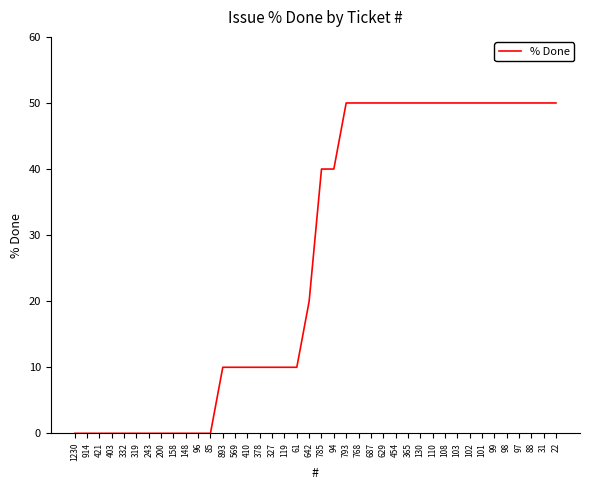

What is the change in value from 158 to 103?

+50